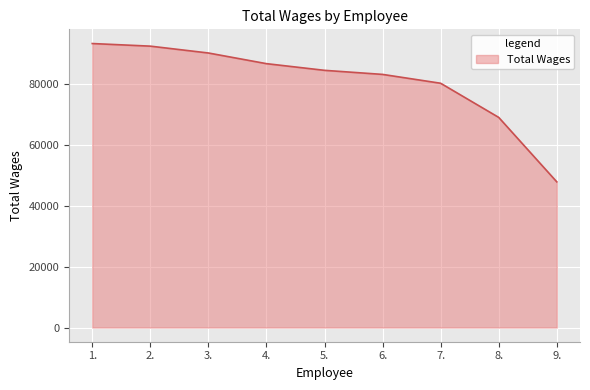

What position from the right is 1.?

9